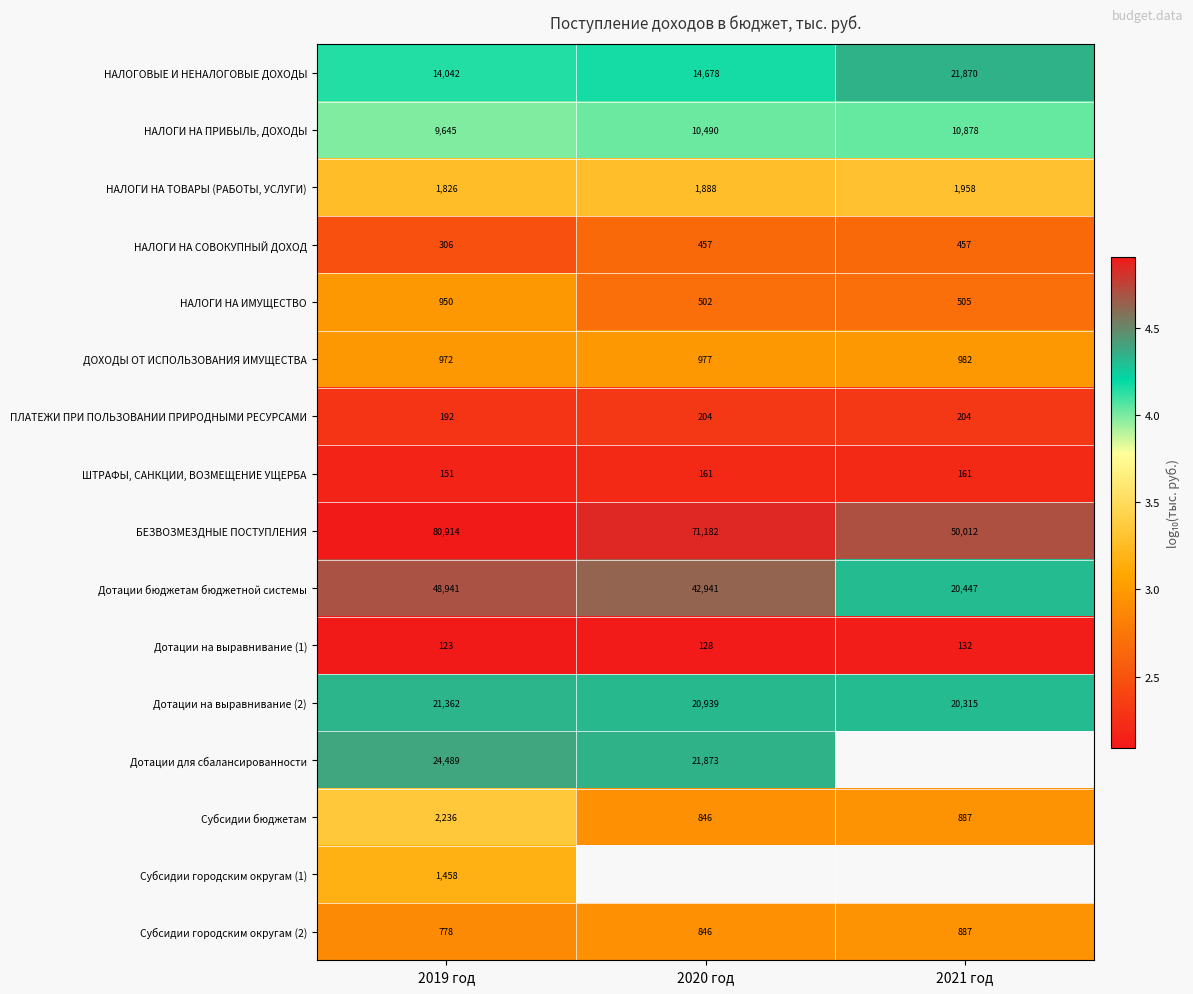

How many values in the Субсидии городским округам (2) series are below 846?

1